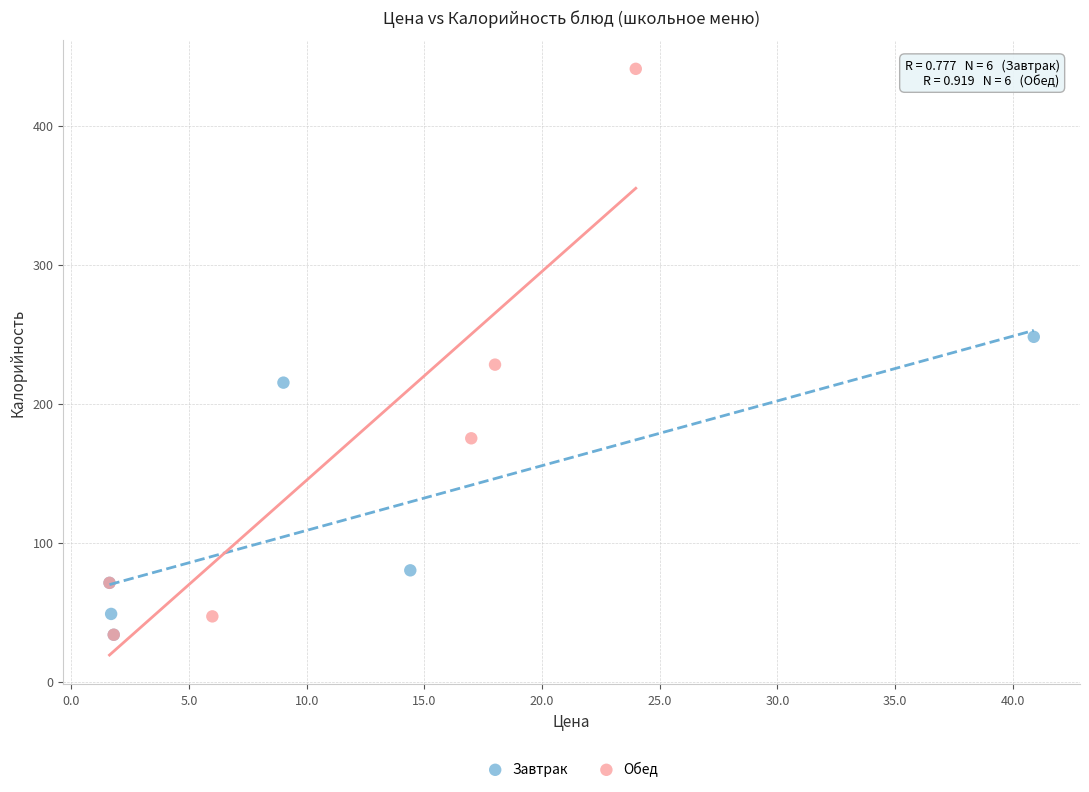

Which series contains the highest Y value?

Обед